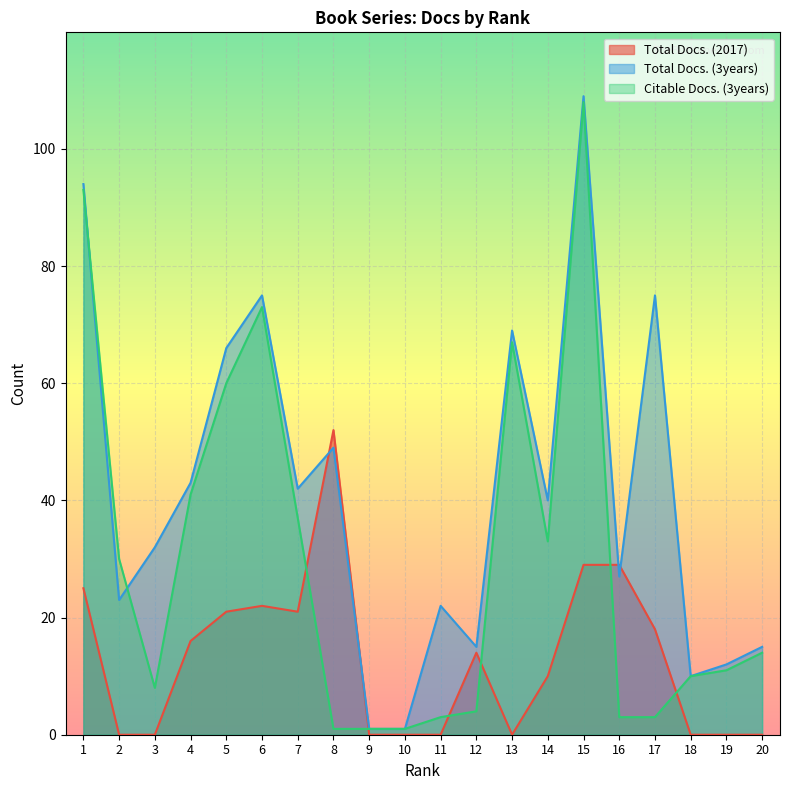

At which category does Citable Docs. (3years) reach its first local peak?

6